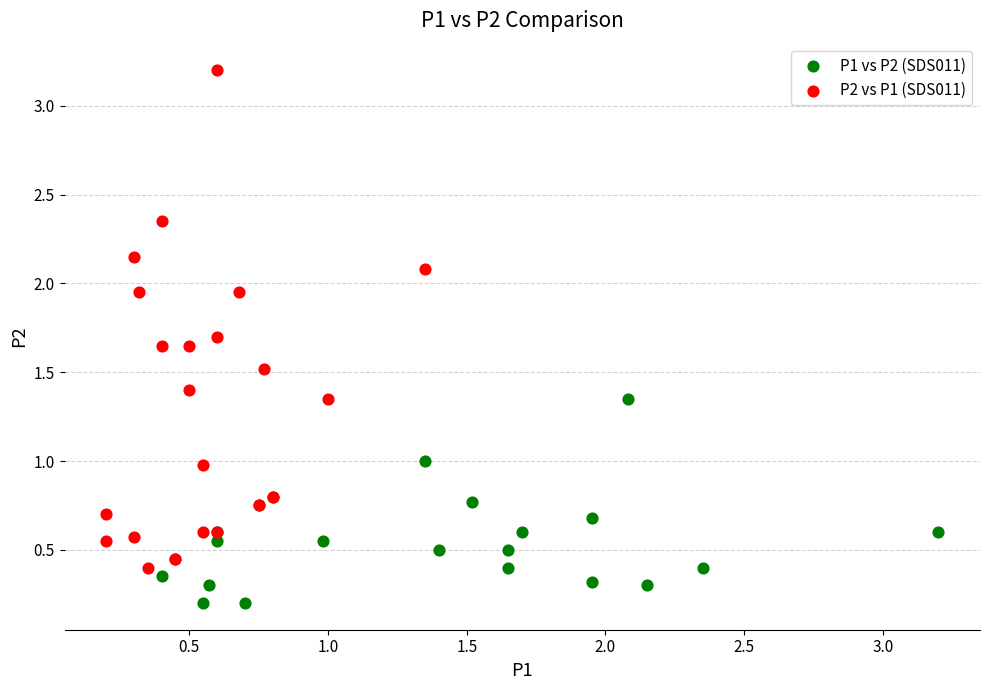

Which series has the widest spread of Y values?

P2 vs P1 (SDS011)